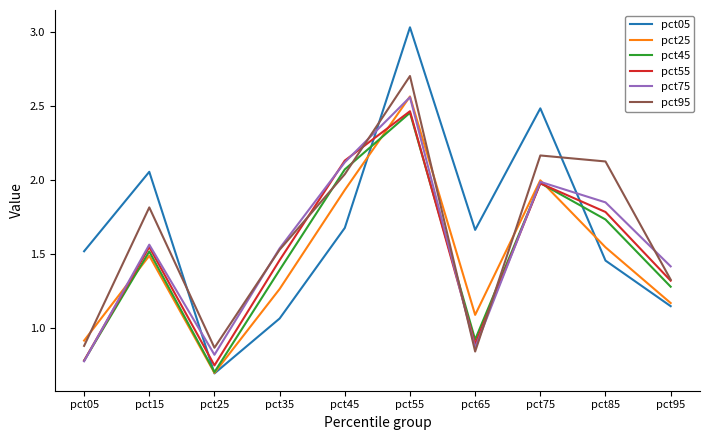

Is it true that pct45 equals 0.8 at pct35?

False